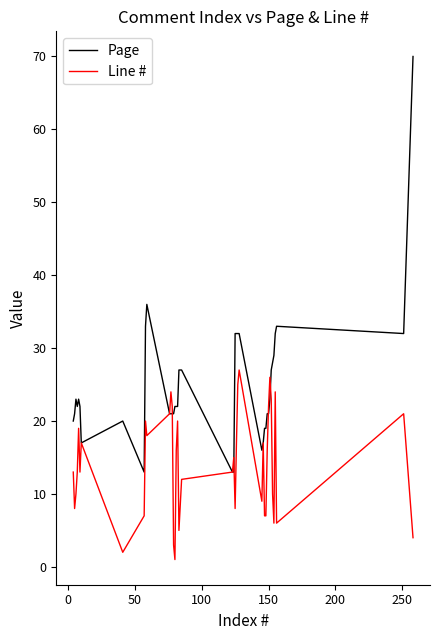

Rank the series by their maximum value, from highest to lowest.

Page, Line #